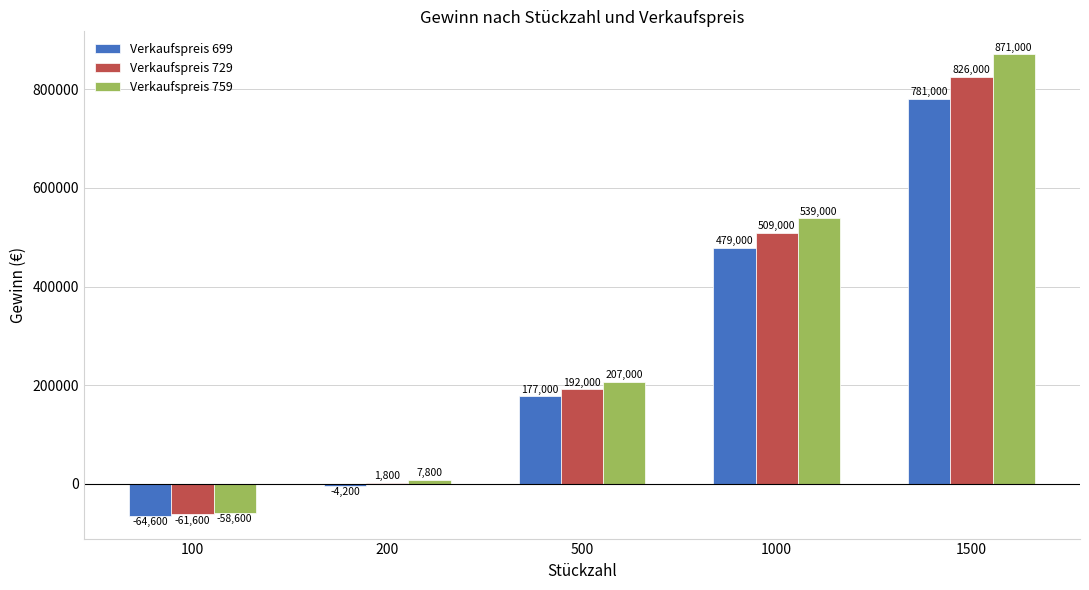

Where is Verkaufspreis 729 nearest to the value 382200?

1000